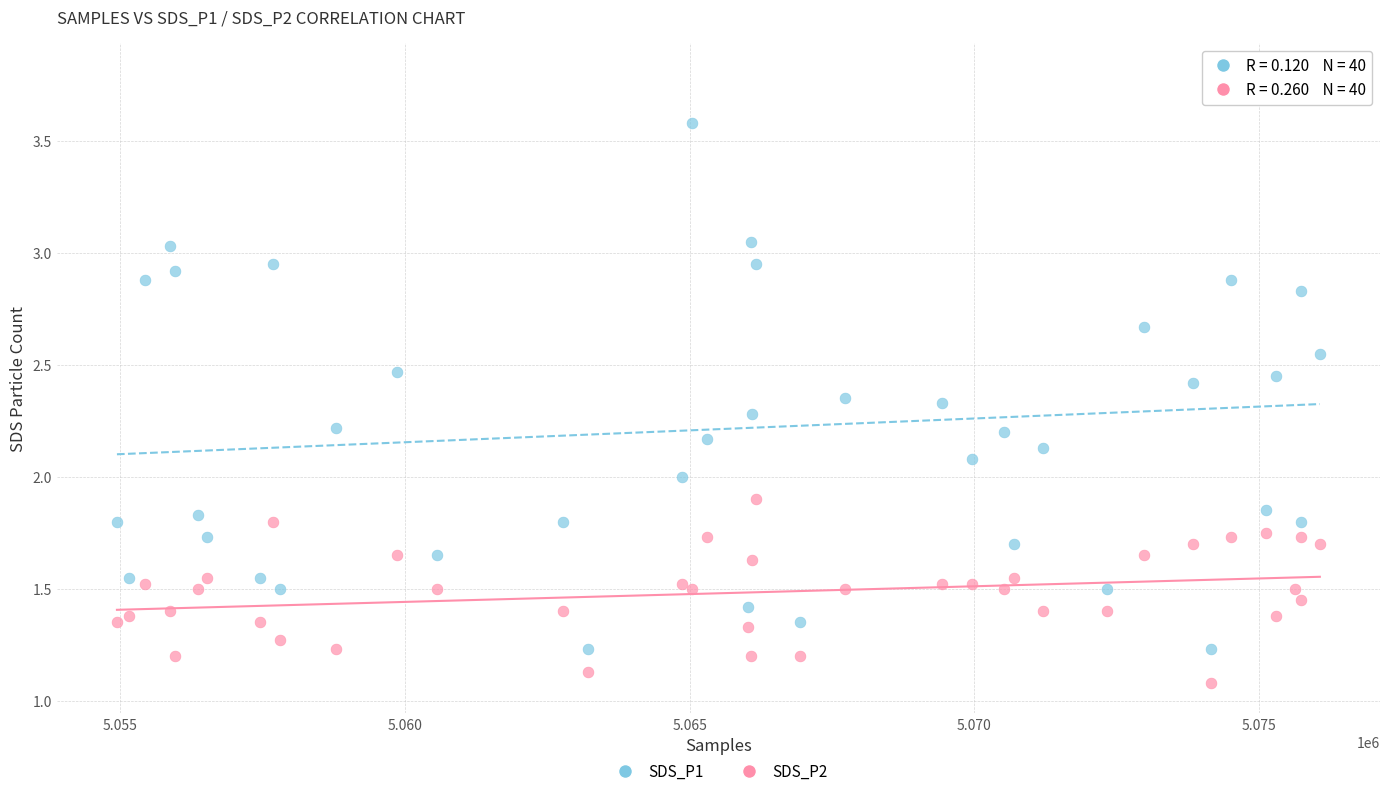

Which series has the widest spread of Y values?

SDS_P1